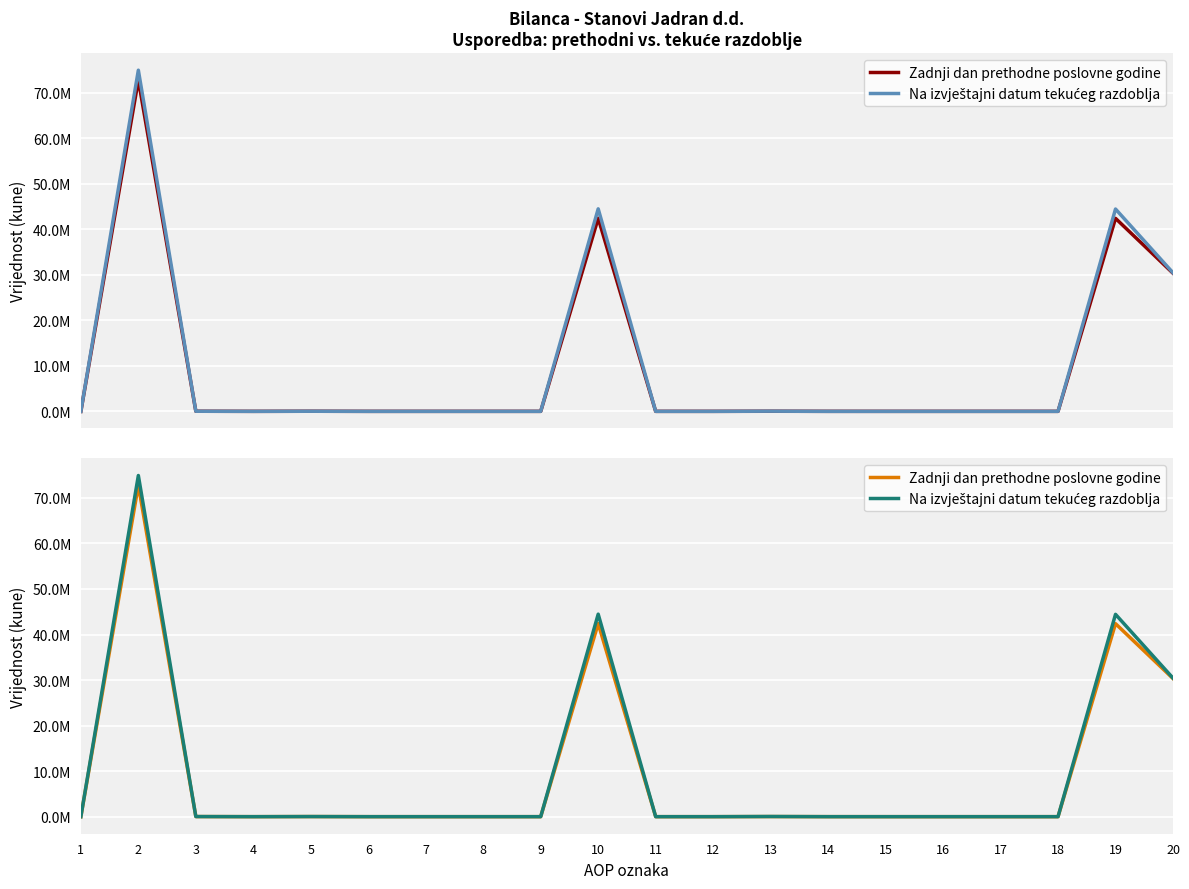

Which series has the largest total across all categories?

Na izvještajni datum tekućeg razdoblja